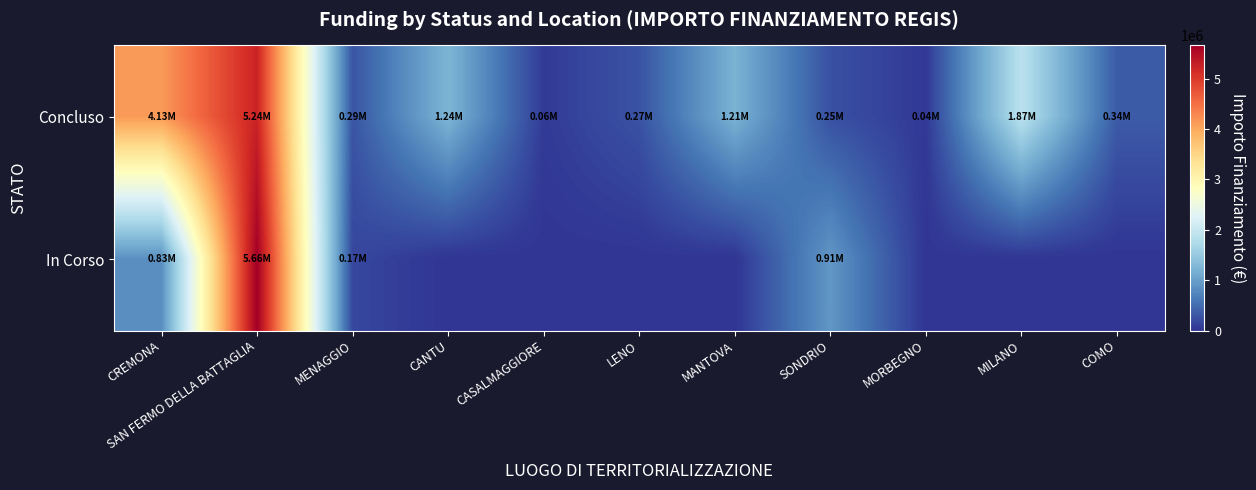

How many categories are shown in the chart?

11